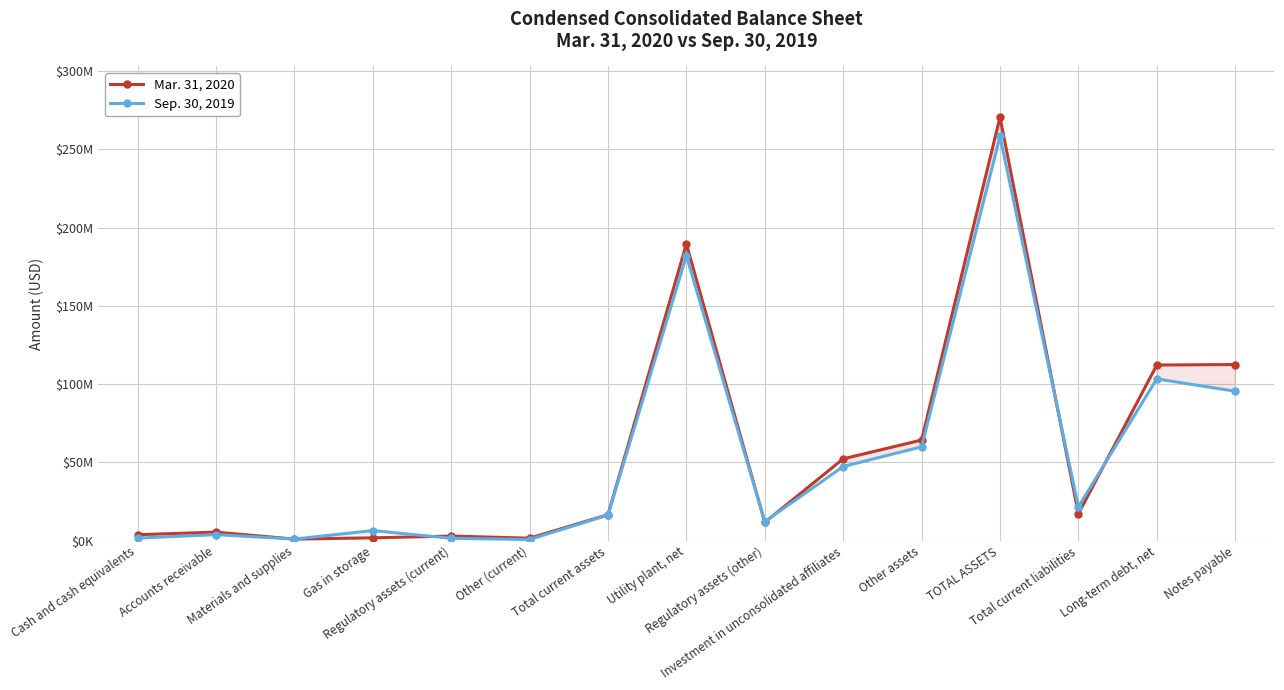

Is it true that Sep. 30, 2019 equals 16385192 at Total current assets?

True